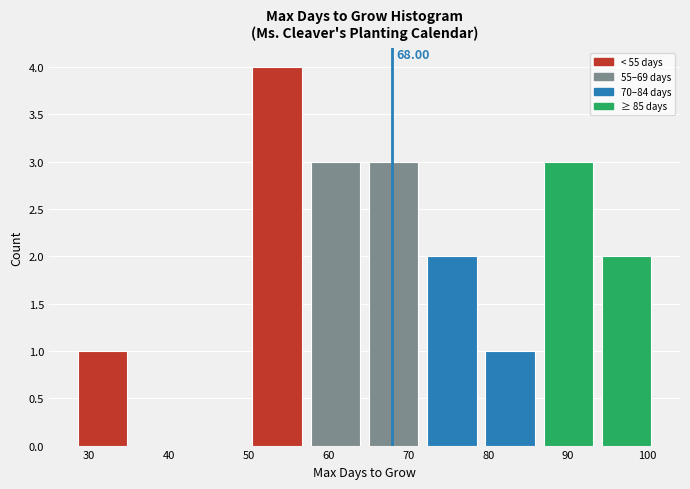

Over which range of the x-axis is the bar tallest?

49.9 to 57.2